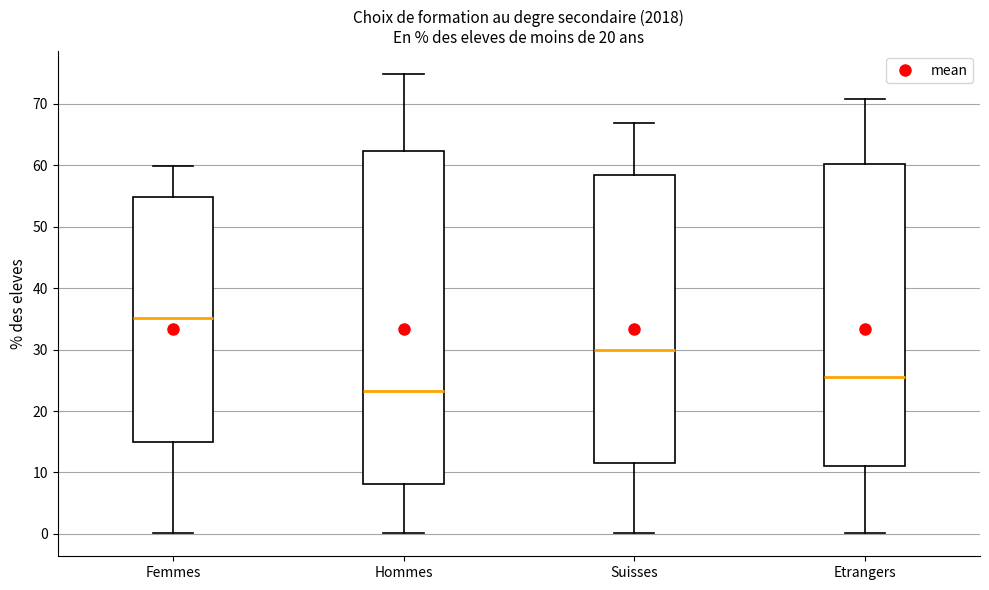

Reading left to right, transcribe this box plot: for each box, give where its median line is, the range the box spans, and where its two whiskers end, as read against the y-axis. The values are not printed on the chart, so give them approximately, as read against the axis.

Femmes: median 35, box 15 to 55, whiskers 0 to 60
Hommes: median 23, box 8 to 62, whiskers 0 to 75
Suisses: median 30, box 11 to 58, whiskers 0 to 67
Etrangers: median 26, box 11 to 60, whiskers 0 to 71